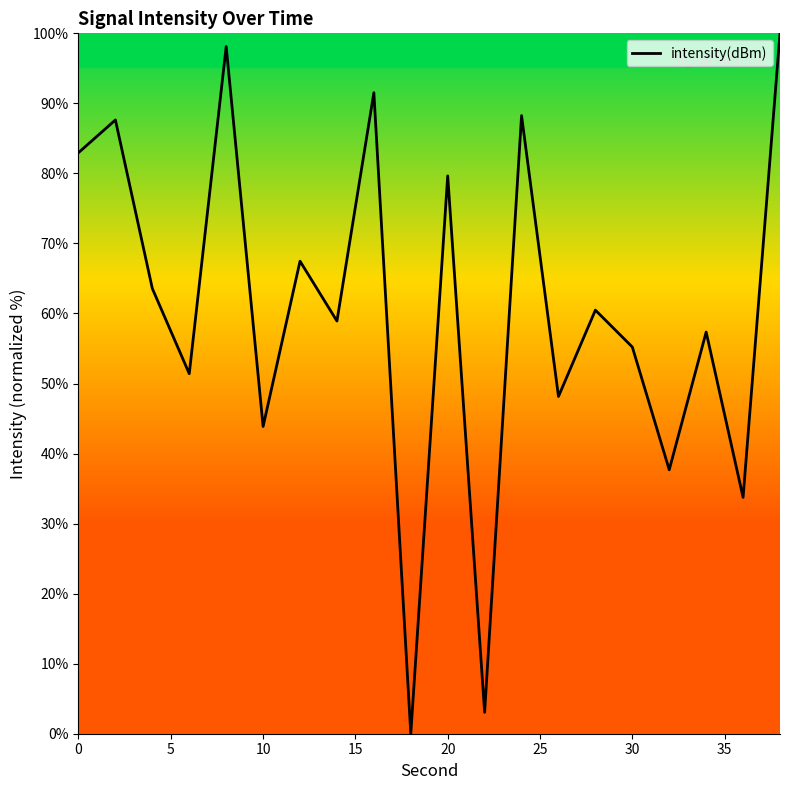

What is the difference between the maximum and minimum values?

100.0